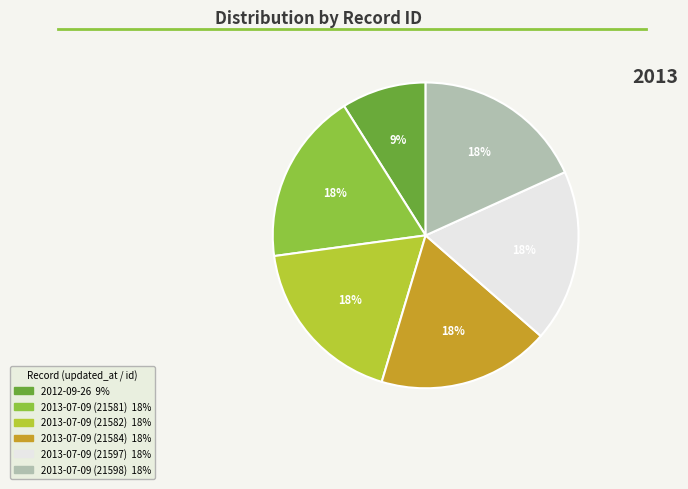

The 2013-07-09 (21598) slice represents 26% of the pie. True or false?

False